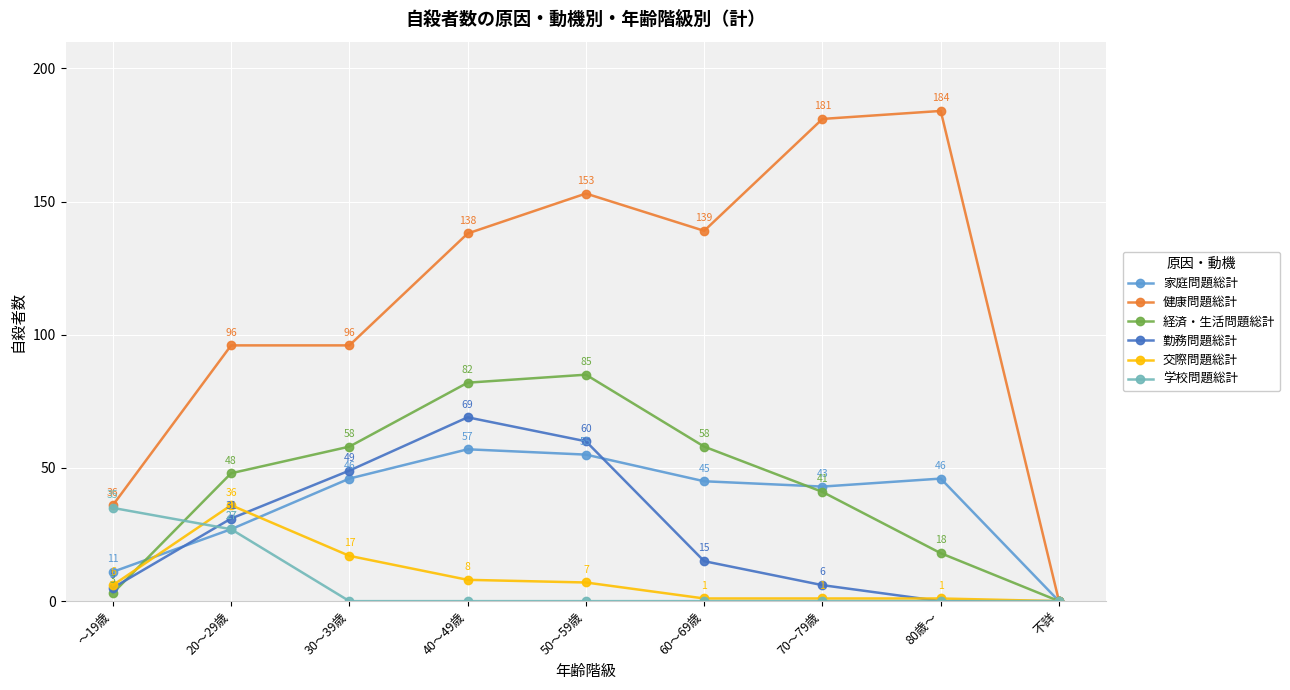

What is the sum of all 交際問題総計 values?

77